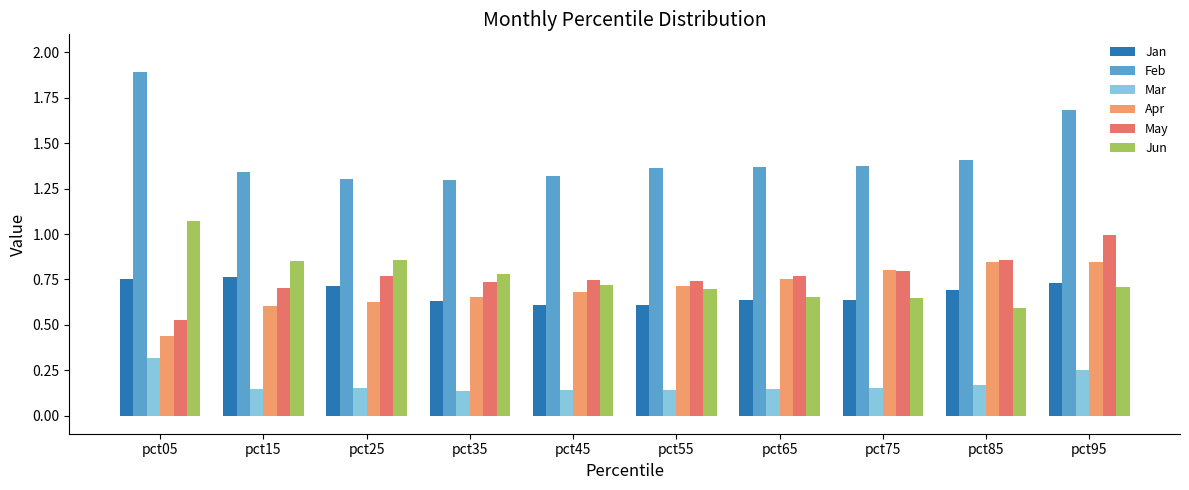

Is the value of May at pct85 greater than the value of Jan at pct15?

Yes